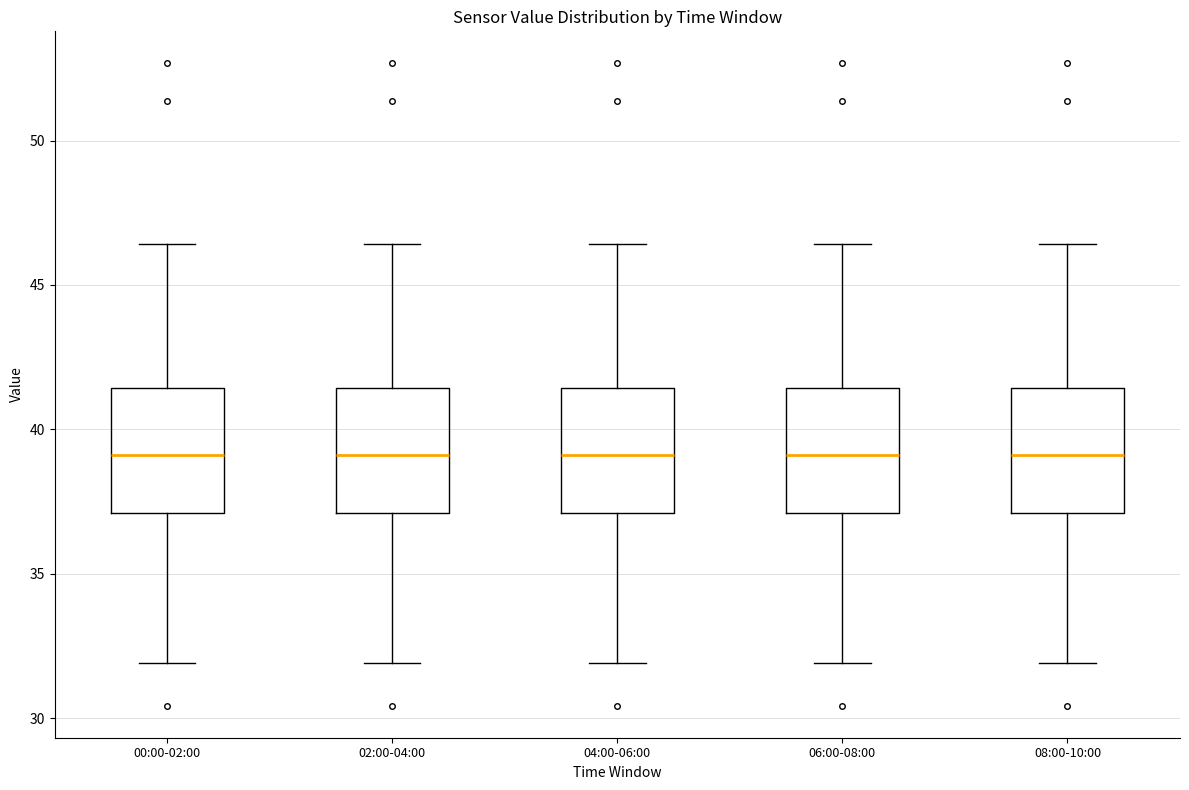

Reading left to right, transcribe this box plot: for each box, give where its median line is, the range the box spans, and where its two whiskers end, as read against the y-axis. The values are not printed on the chart, so give them approximately, as read against the axis.

00:00-02:00: median 39.0, box 37.0 to 41.5, whiskers 32.0 to 46.5
02:00-04:00: median 39.0, box 37.0 to 41.5, whiskers 32.0 to 46.5
04:00-06:00: median 39.0, box 37.0 to 41.5, whiskers 32.0 to 46.5
06:00-08:00: median 39.0, box 37.0 to 41.5, whiskers 32.0 to 46.5
08:00-10:00: median 39.0, box 37.0 to 41.5, whiskers 32.0 to 46.5